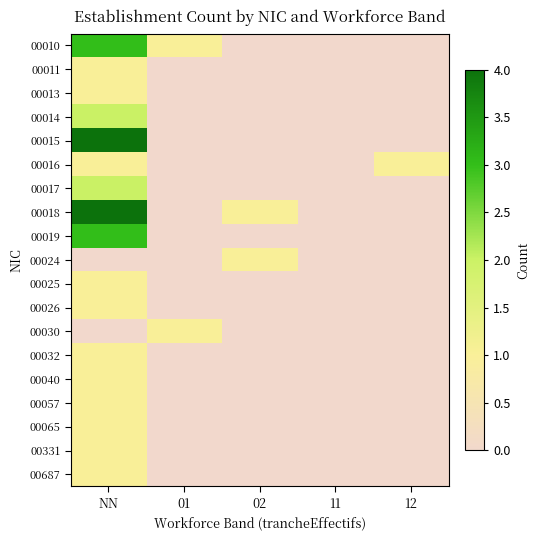

What is the difference between the highest and lowest values at 12?

1